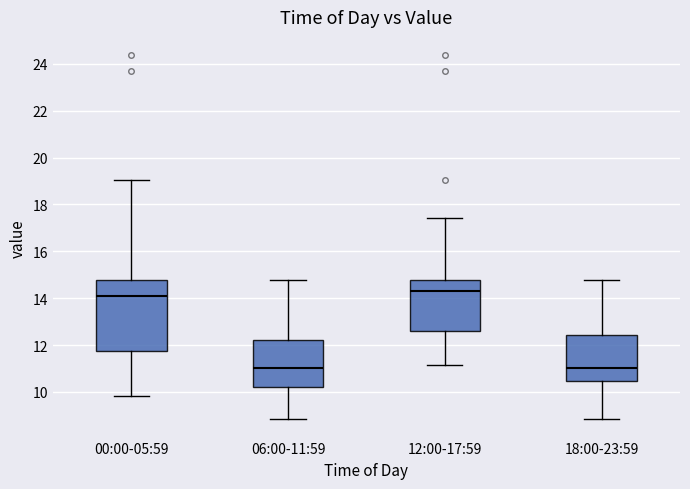

Comparing the boxes themselves (not the whiskers), which one is the tallest?

00:00-05:59